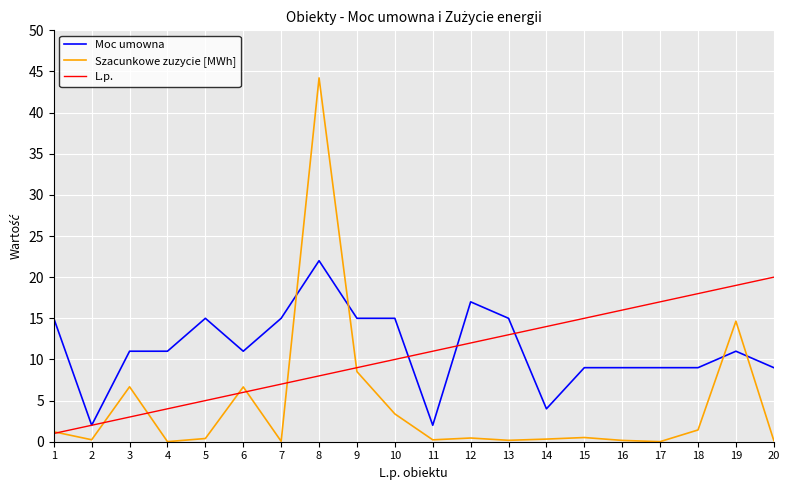

True or false: Moc umowna has more than 0 points higher than both neighbors.

True